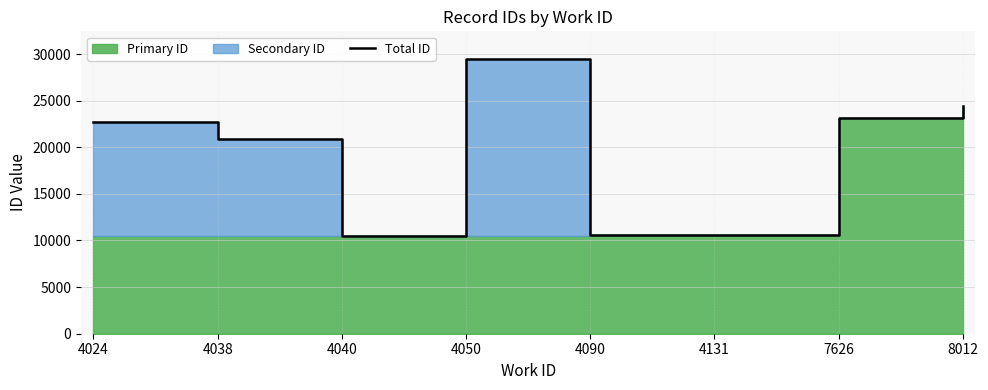

Reading left to right, extract all data points from this chart.

4024=22720	4038=20925	4040=10469	4050=29487	4090=10536	4131=10602	7626=23162	8012=24374